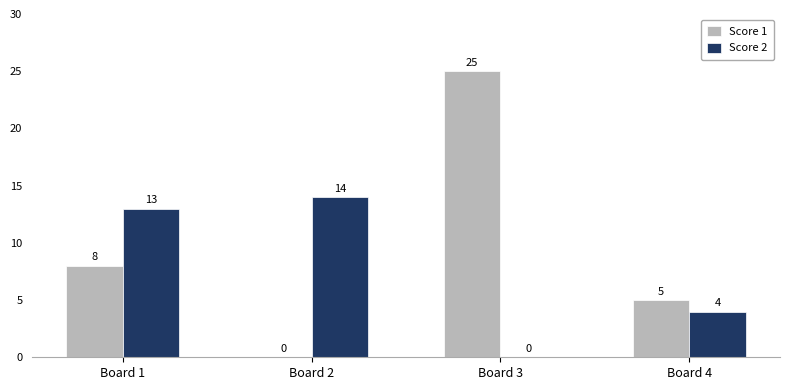

Are the bars horizontal?

No